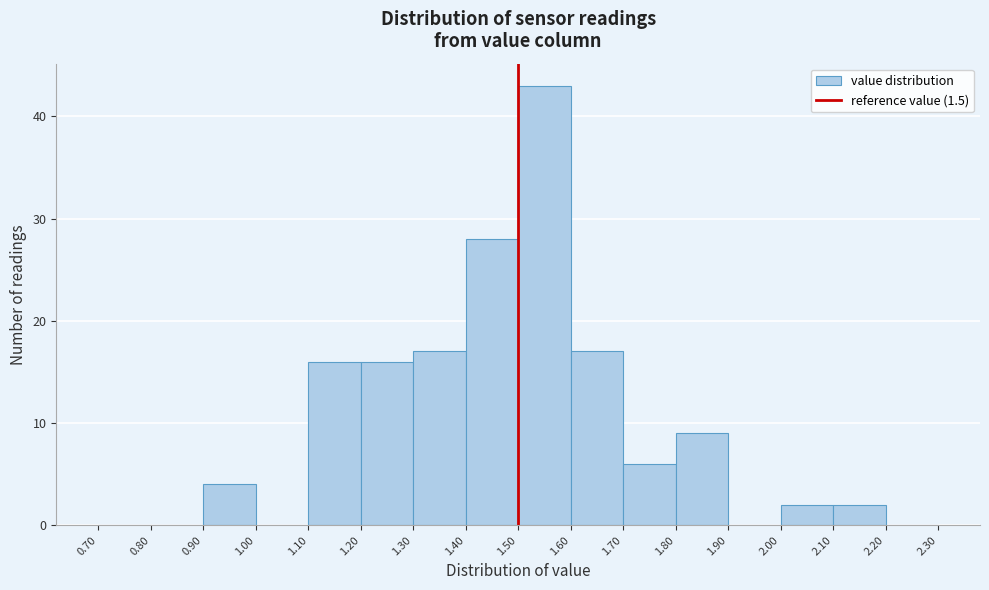

Reading left to right, transcribe this chart: for each bar, give the range it covers on the x-axis and its height. The values are not printed on the chart, so give them approximately, as read against the axis.

0.70 to 0.80: 0
0.80 to 0.90: 0
0.90 to 1.00: 4
1.00 to 1.10: 0
1.10 to 1.20: 16
1.20 to 1.30: 16
1.30 to 1.40: 17
1.40 to 1.50: 28
1.50 to 1.60: 43
1.60 to 1.70: 17
1.70 to 1.80: 6
1.80 to 1.90: 9
1.90 to 2.00: 0
2.00 to 2.10: 2
2.10 to 2.20: 2
2.20 to 2.30: 0